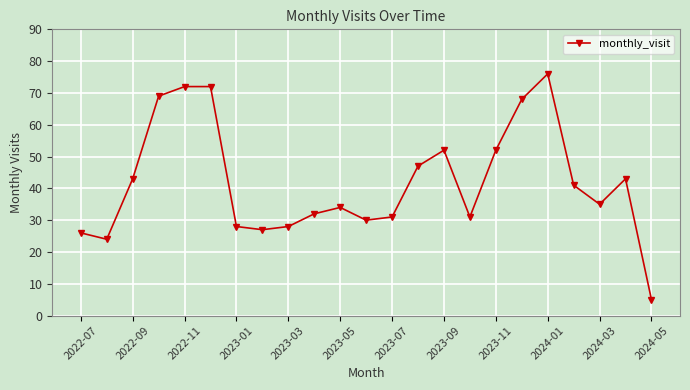

What is the minimum value shown in the chart?

5